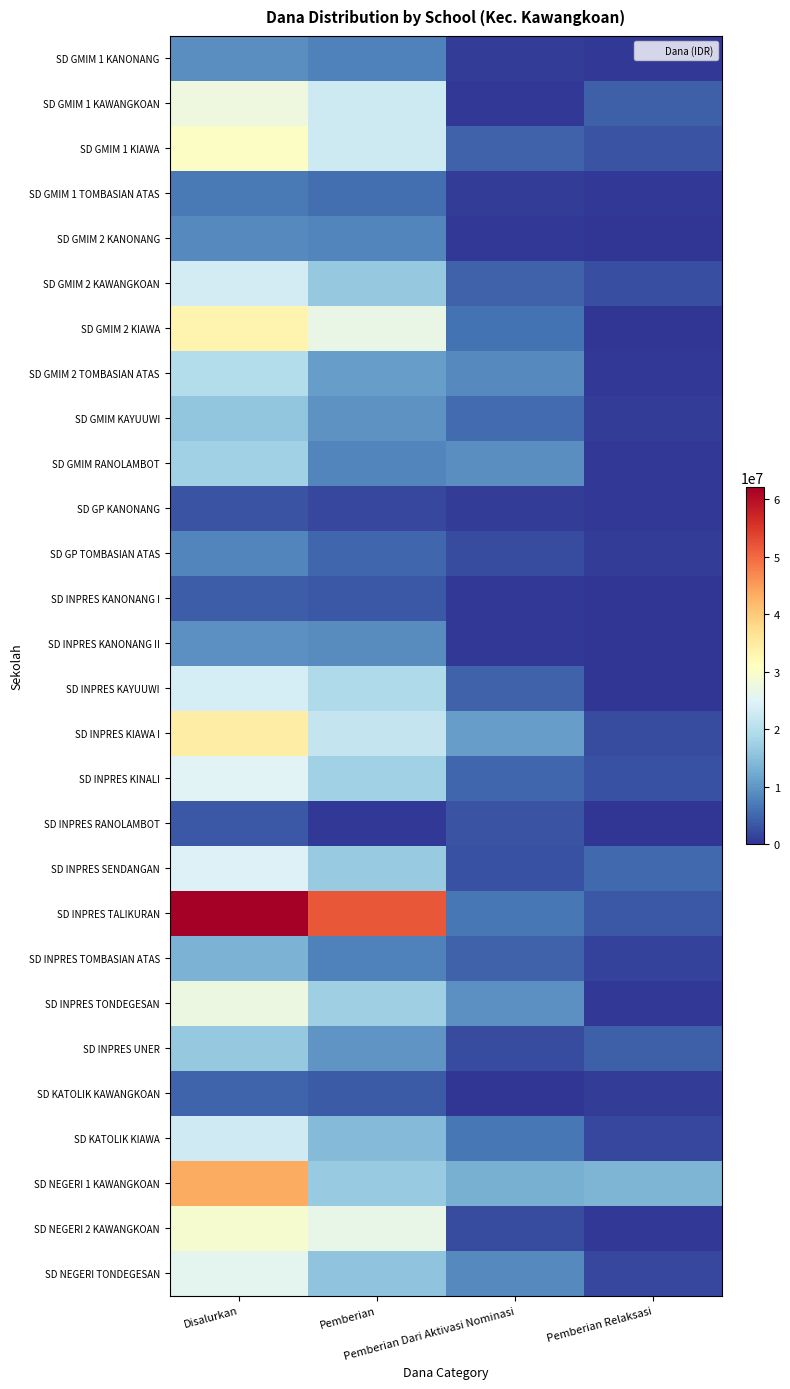

Rank the series by their maximum value, from highest to lowest.

SD INPRES TALIKURAN, SD NEGERI 1 KAWANGKOAN, SD INPRES KIAWA I, SD GMIM 2 KIAWA, SD GMIM 1 KIAWA, SD NEGERI 2 KAWANGKOAN, SD GMIM 1 KAWANGKOAN, SD INPRES TONDEGESAN, SD NEGERI TONDEGESAN, SD INPRES KINALI, SD INPRES SENDANGAN, SD INPRES KAYUUWI, SD GMIM 2 KAWANGKOAN, SD KATOLIK KIAWA, SD GMIM 2 TOMBASIAN ATAS, SD GMIM RANOLAMBOT, SD INPRES UNER, SD GMIM KAYUUWI, SD INPRES TOMBASIAN ATAS, SD INPRES KANONANG II, SD GMIM 1 KANONANG, SD GMIM 2 KANONANG, SD GP TOMBASIAN ATAS, SD GMIM 1 TOMBASIAN ATAS, SD KATOLIK KAWANGKOAN, SD INPRES KANONANG I, SD INPRES RANOLAMBOT, SD GP KANONANG